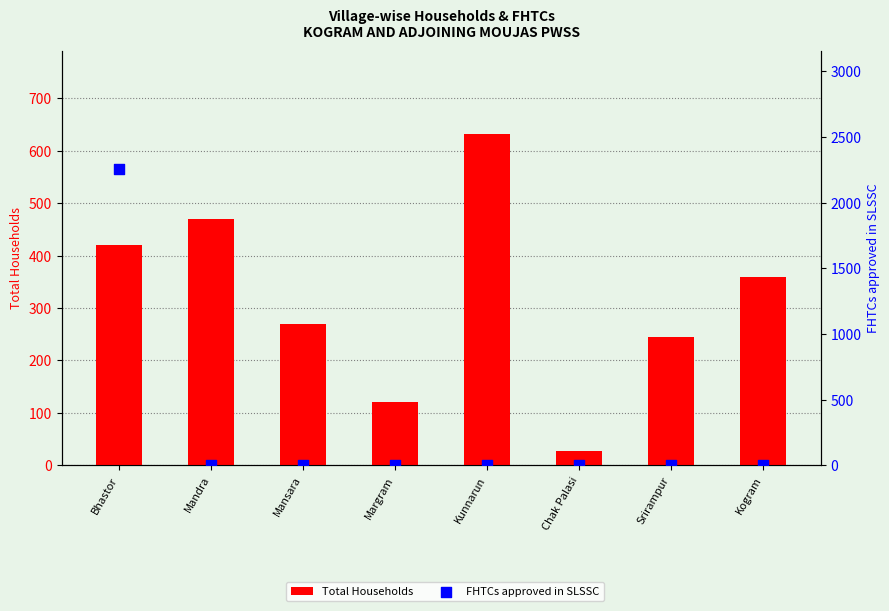

What is the total value across all series at Srirampur?

245